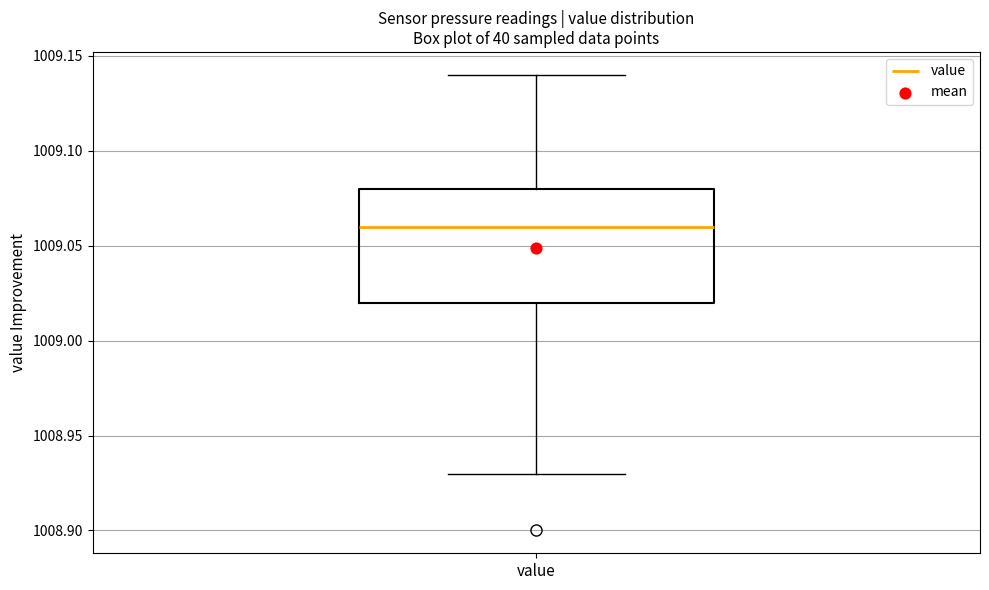

Where does the lower whisker of the box for value end on the y-axis? The values are not printed on the chart, so give them approximately, as read against the axis.

1008.93